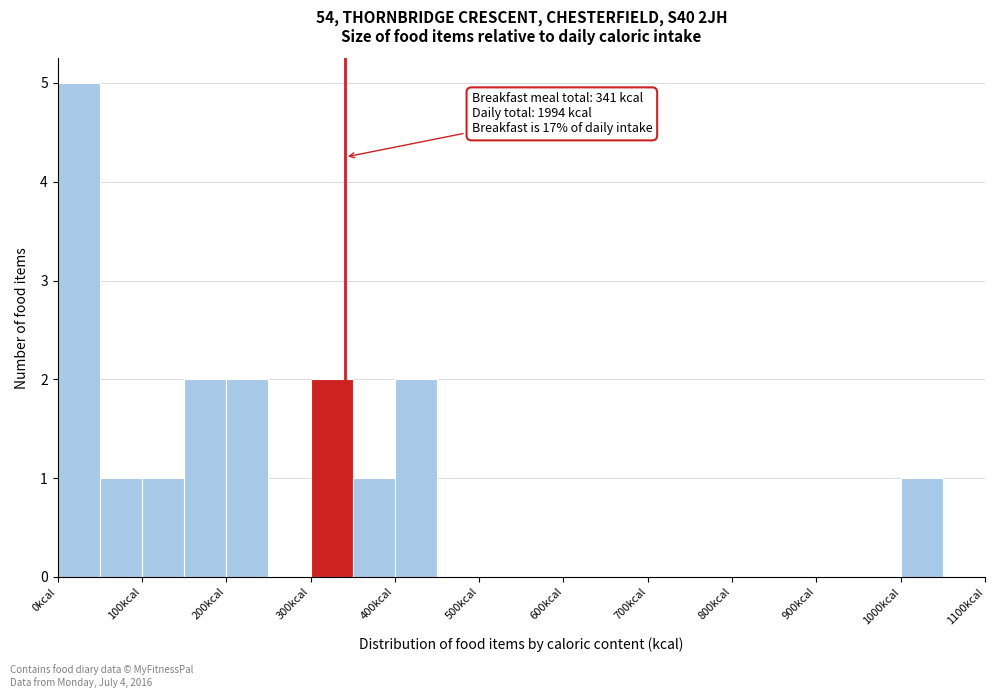

Which range on the x-axis has the tallest bar?

0 to 50